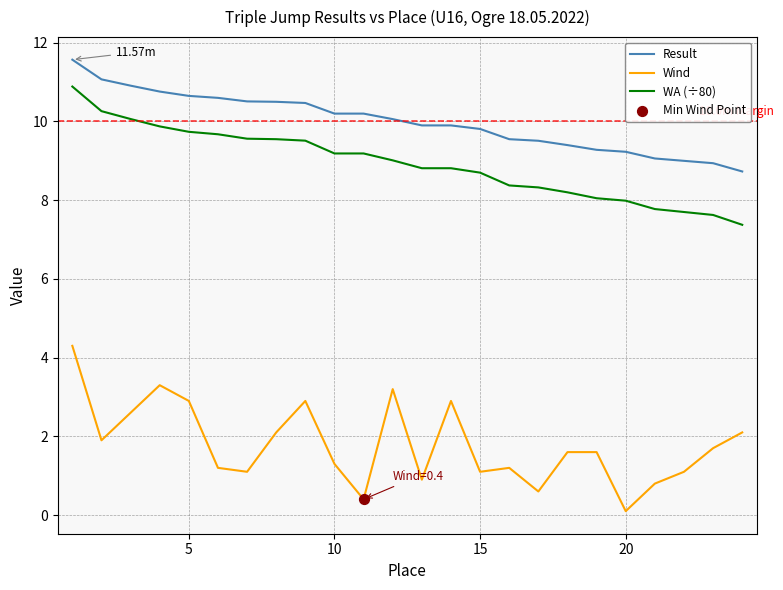

At how many categories does at least one series exceed 8?

24